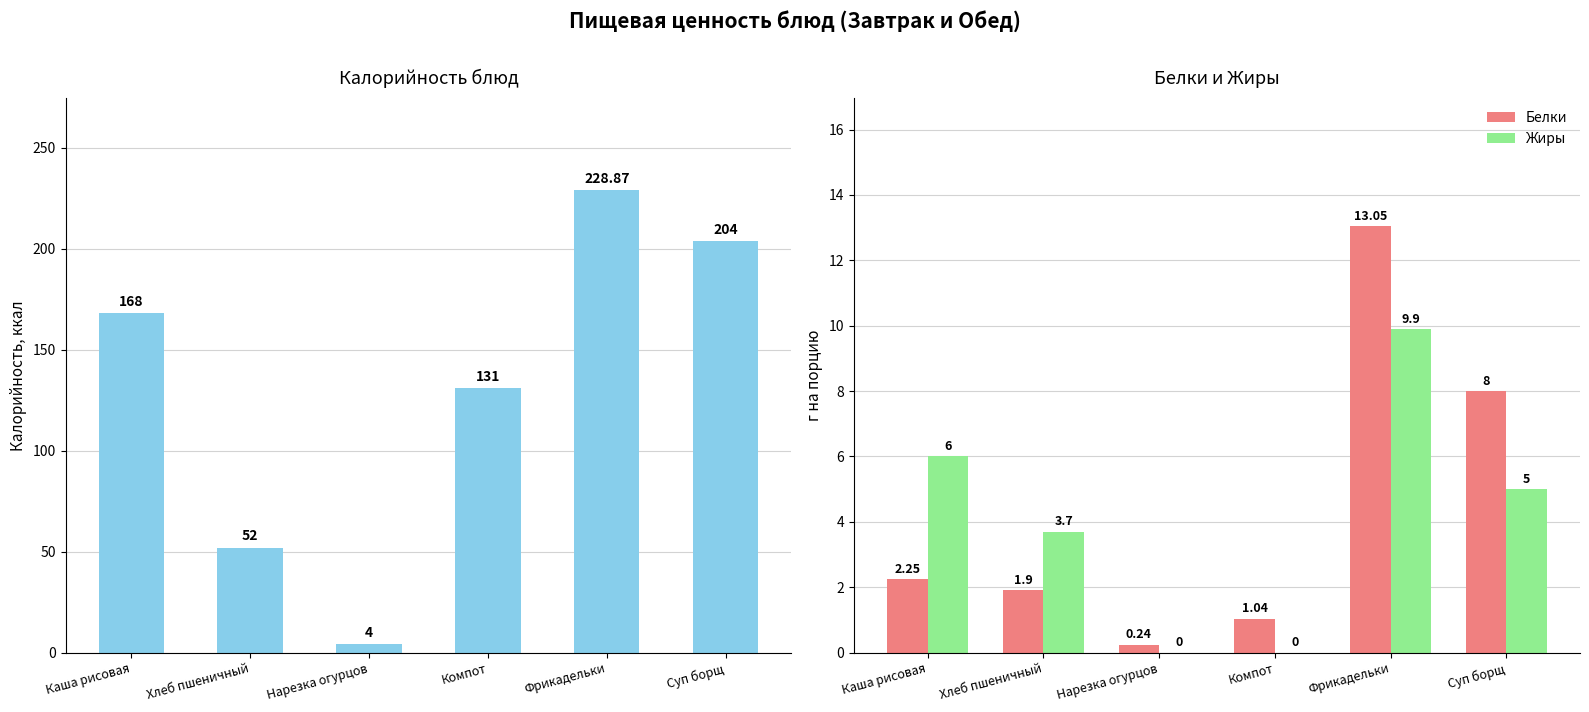

Rank the series by their maximum value, from lowest to highest.

Жиры, Белки, Калорийность